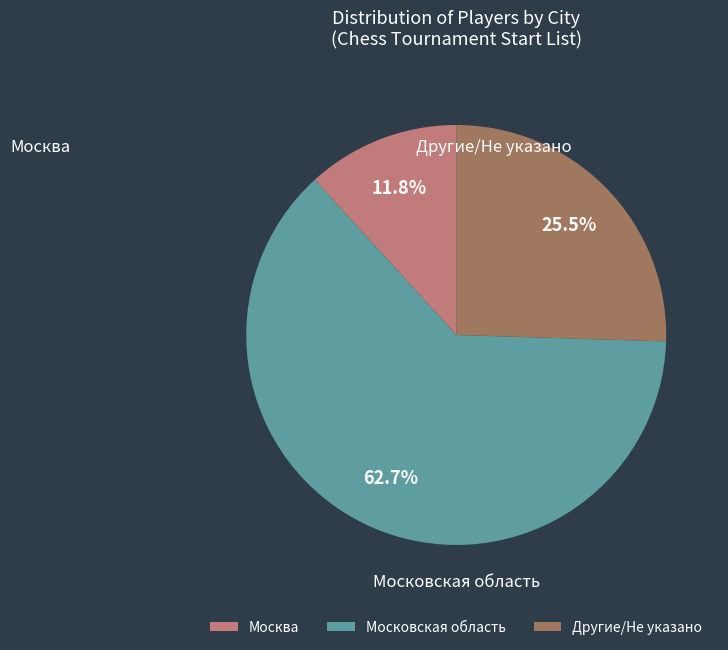

Which slice is the smallest?

Москва